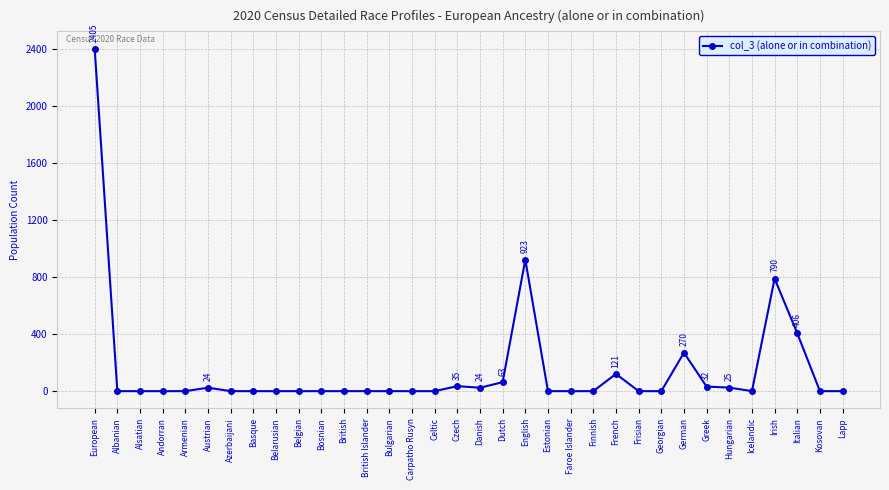

What value does the data have at Italian?

406